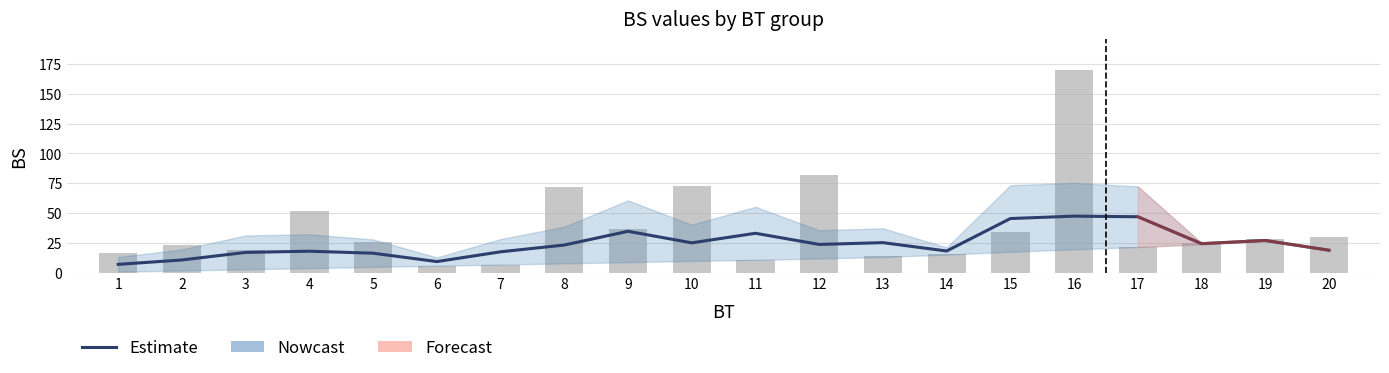

Reading right to left, what are all the values shown in this chart?

Estimate: 20=19.0	19=27.2	18=24.5	17=47.0	16=47.5	15=45.5	14=18.3	13=25.3	12=23.8	11=33.2	10=25.2	9=34.8	8=23.3	7=17.7	6=9.5	5=16.5	4=18.2	3=17.2	2=10.8	1=7.2
BS max (raw): 20=30.0	19=28.0	18=25.0	17=22.0	16=170.0	15=34.0	14=16.0	13=14.0	12=82.0	11=11.0	10=73.0	9=37.0	8=72.0	7=7.0	6=6.0	5=26.0	4=52.0	3=19.0	2=23.0	1=17.0